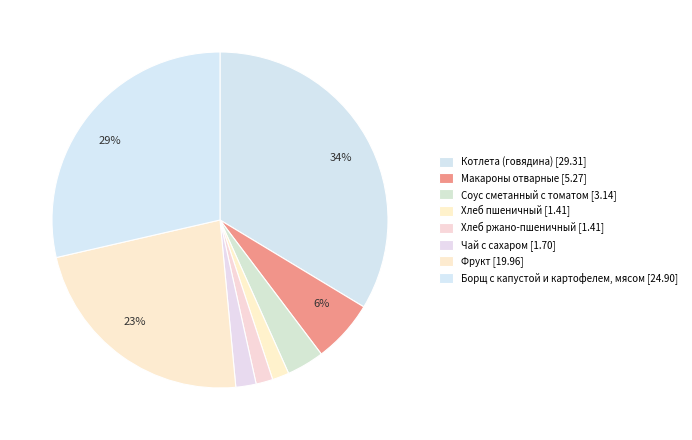

To the nearest percent, what is the average slice percentage?

12%